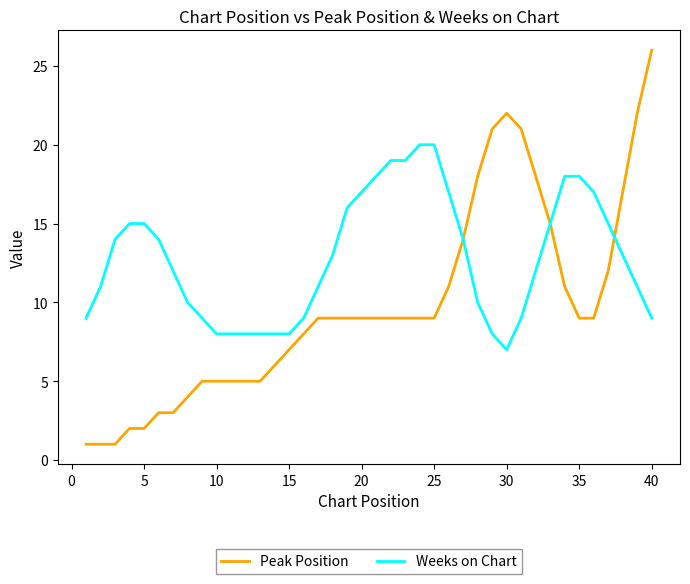

Which series has the largest total across all categories?

Weeks on Chart